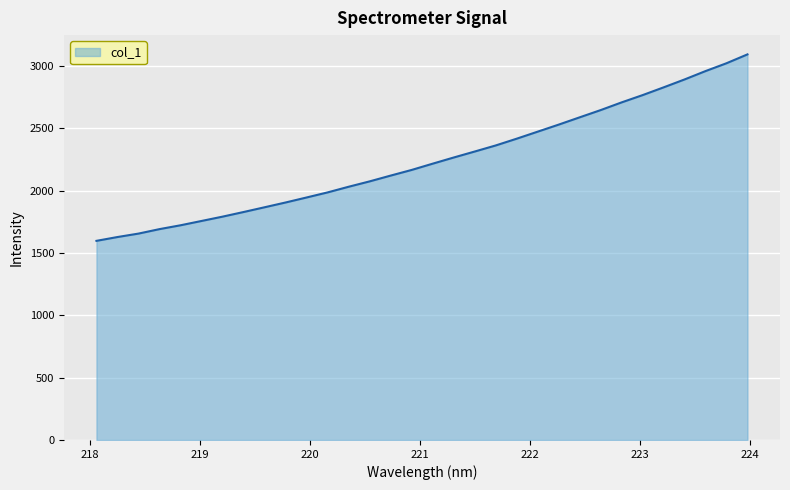

What is the difference between the maximum and minimum values?

1495.3